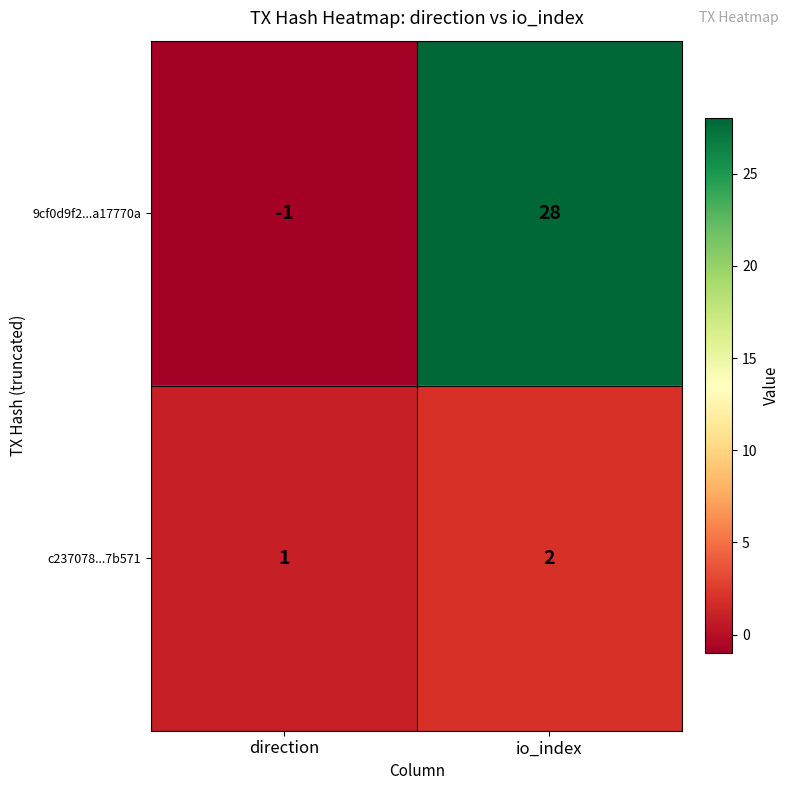

At which label is 9cf0d9f2...a17770a closest to 13?

direction